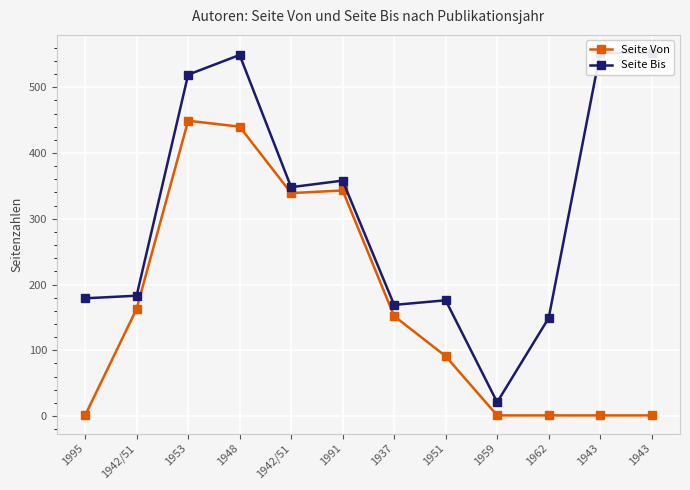

What are all the series names shown in the legend?

Seite Von, Seite Bis